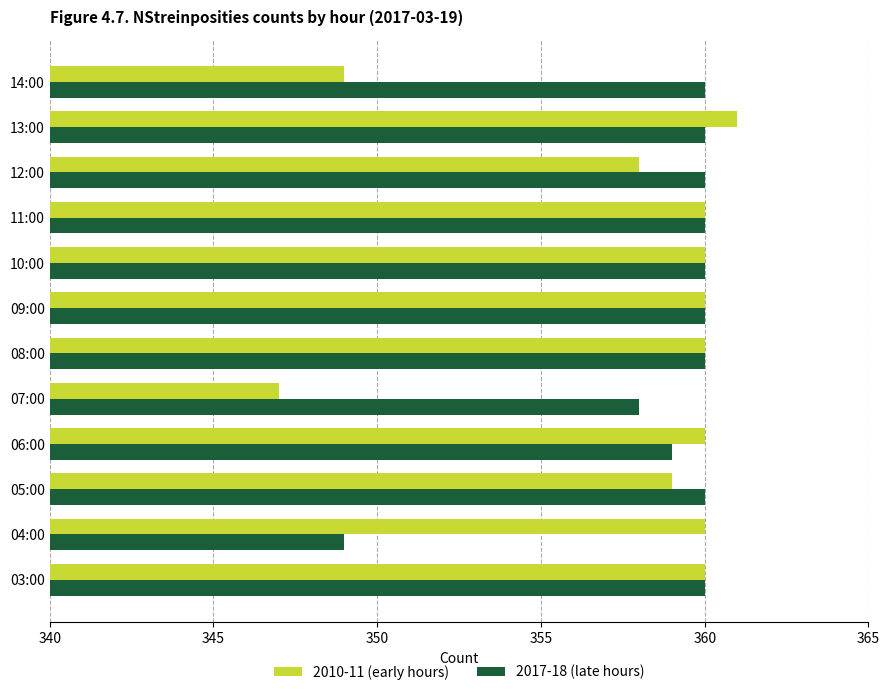

Rank the series by their average value, from lowest to highest.

2010-11 (early hours), 2017-18 (late hours)